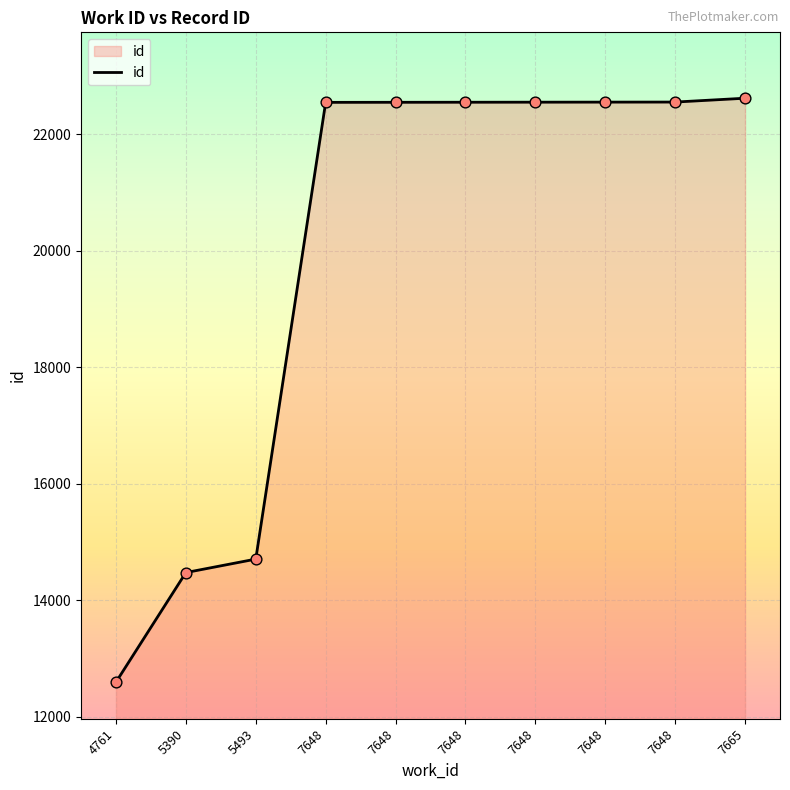

What is the ratio of the value at 7665 to the value at 4761?

1.8